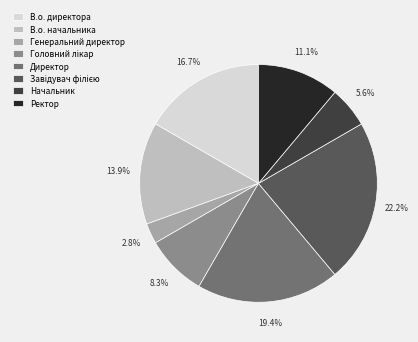

To the nearest percent, what is the average slice percentage?

12%